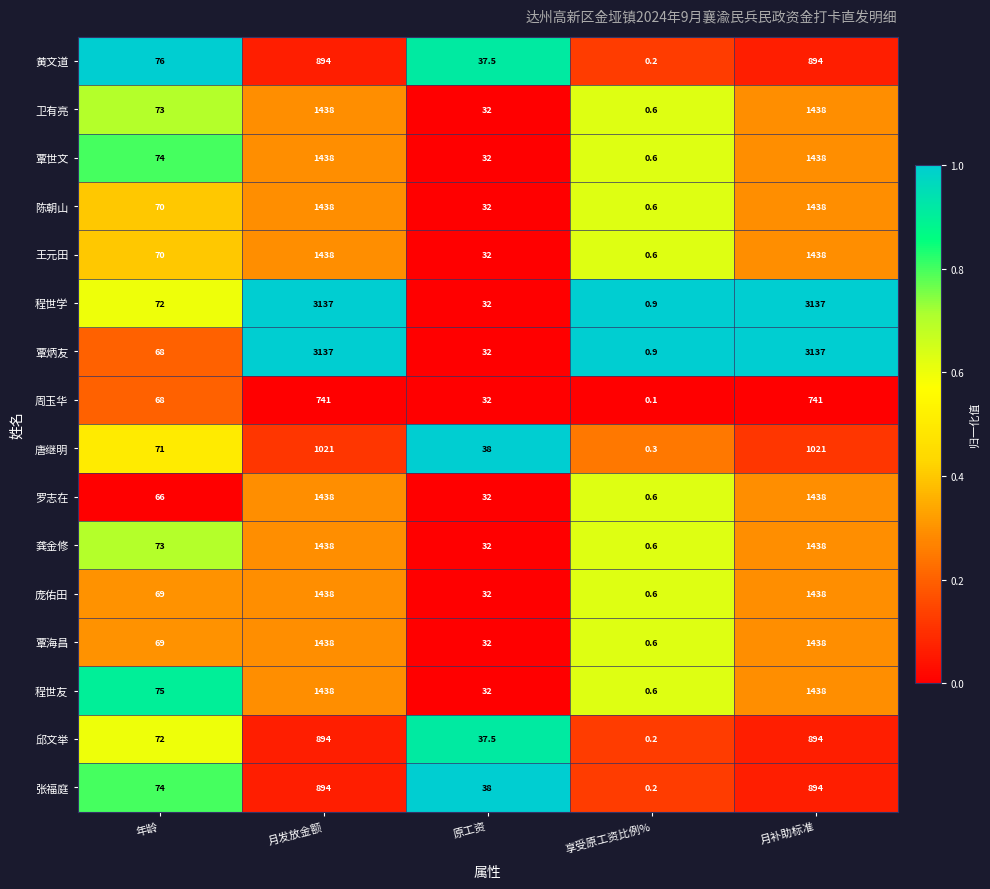

The 程世友 series shows 14.6 at 原工资. True or false?

False